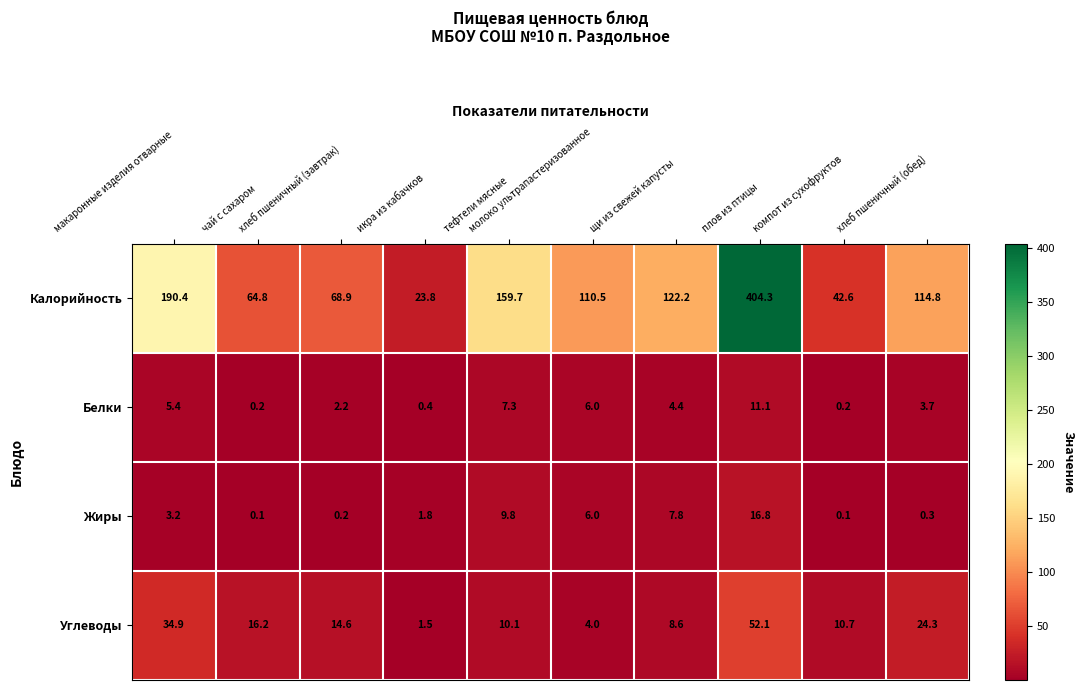

What is the minimum value for Калорийность?

23.8